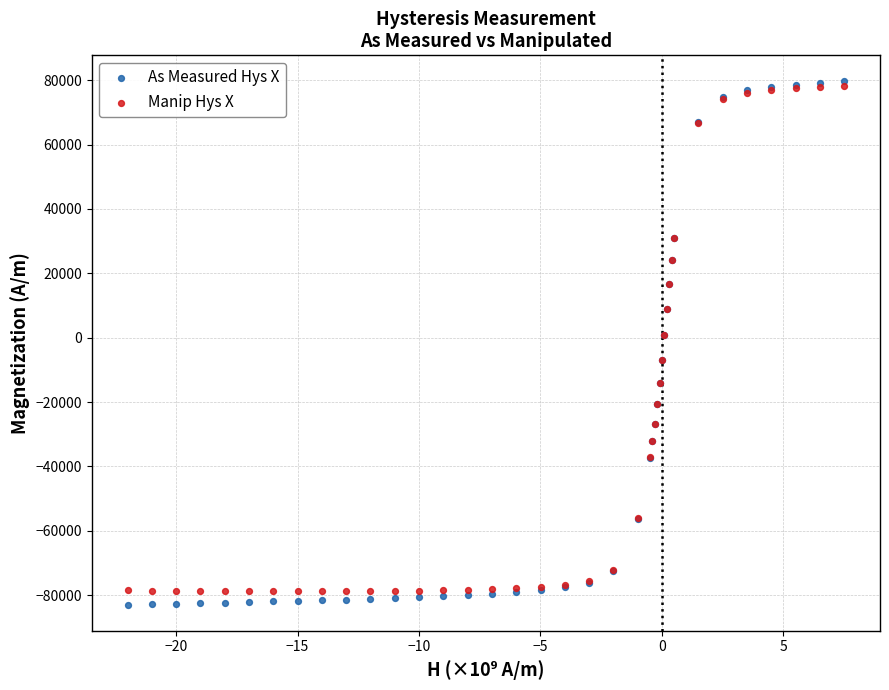

What are all the series names shown in the legend?

As Measured Hys X, Manip Hys X